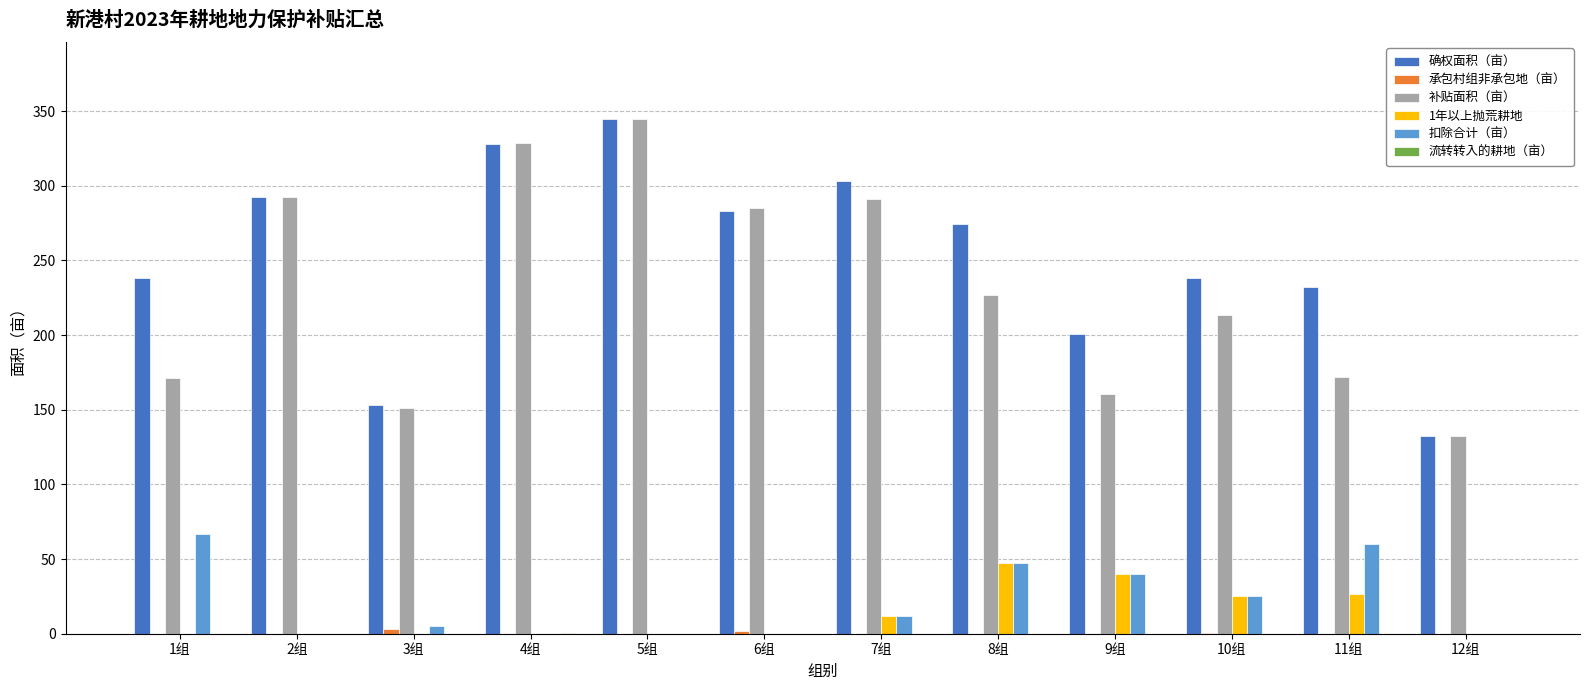

What is the sum of the 扣除合计（亩） values at 9组 and 10组?

65.5